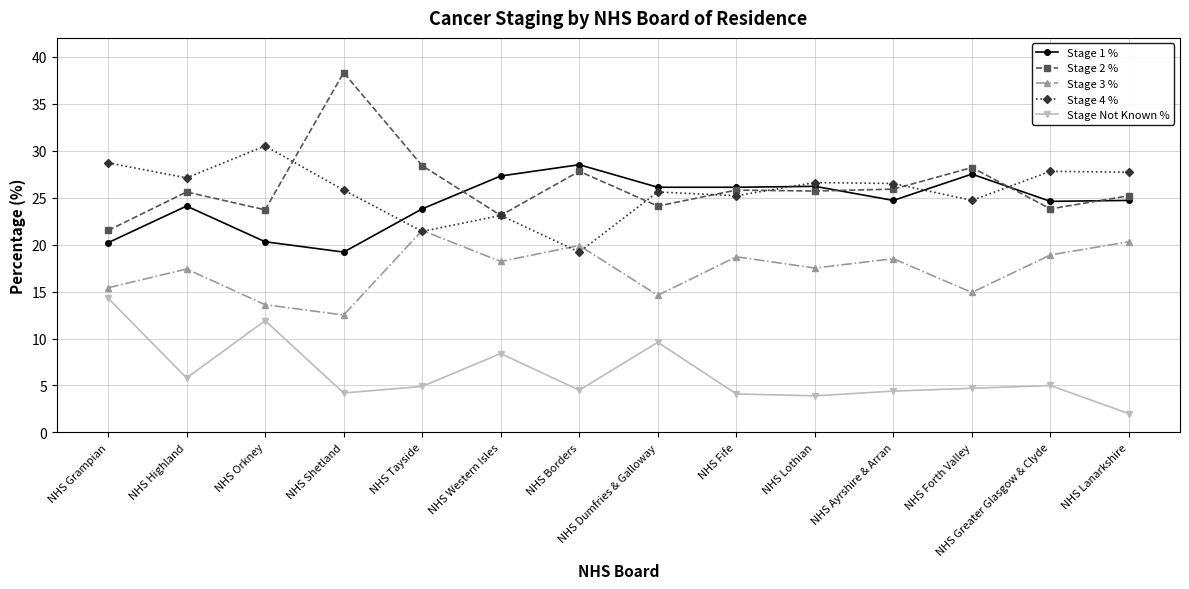

Between NHS Tayside and NHS Fife, which series saw the biggest shift?

Stage 4 %